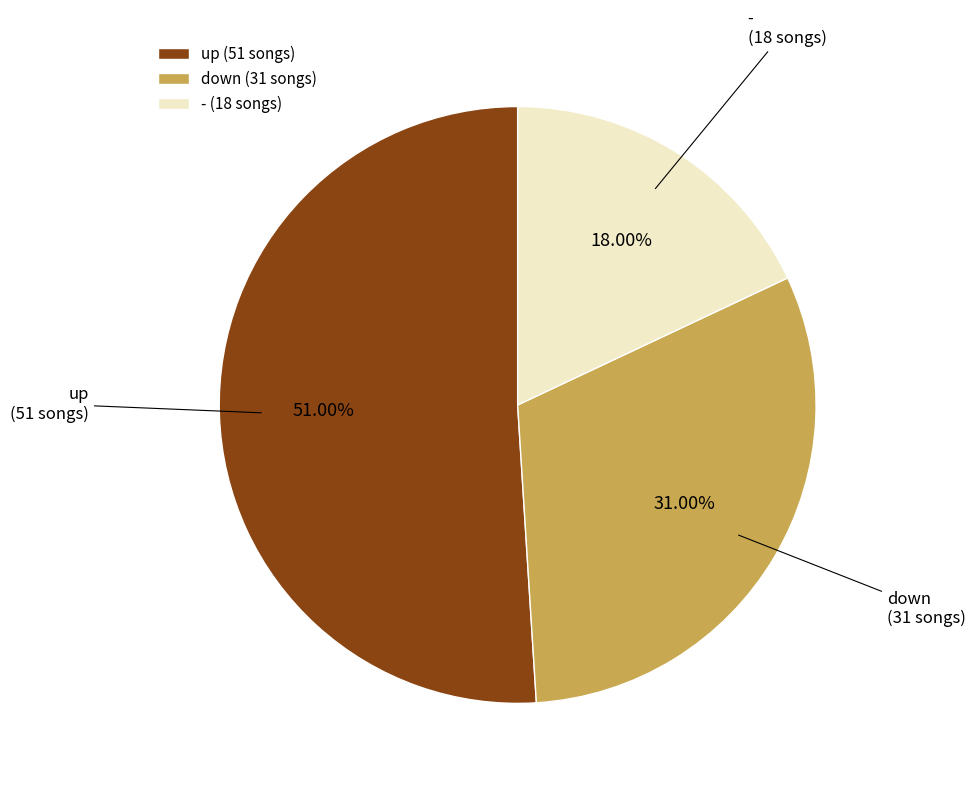

What is the total percentage of up and -?

69.0%